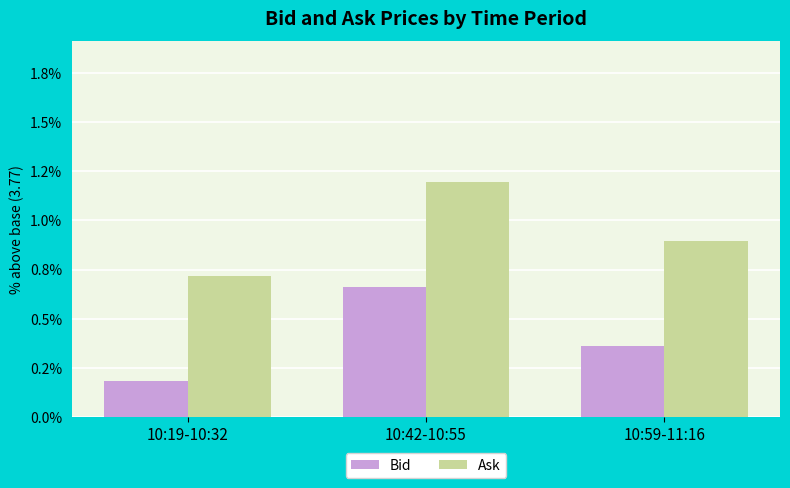

Are the bars grouped side by side (vs. stacked)?

Yes